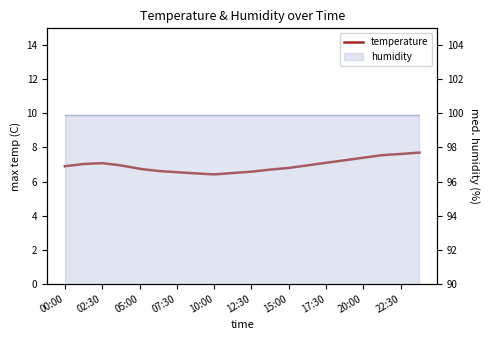

Is it true that the value at 13 is 7.0?

True